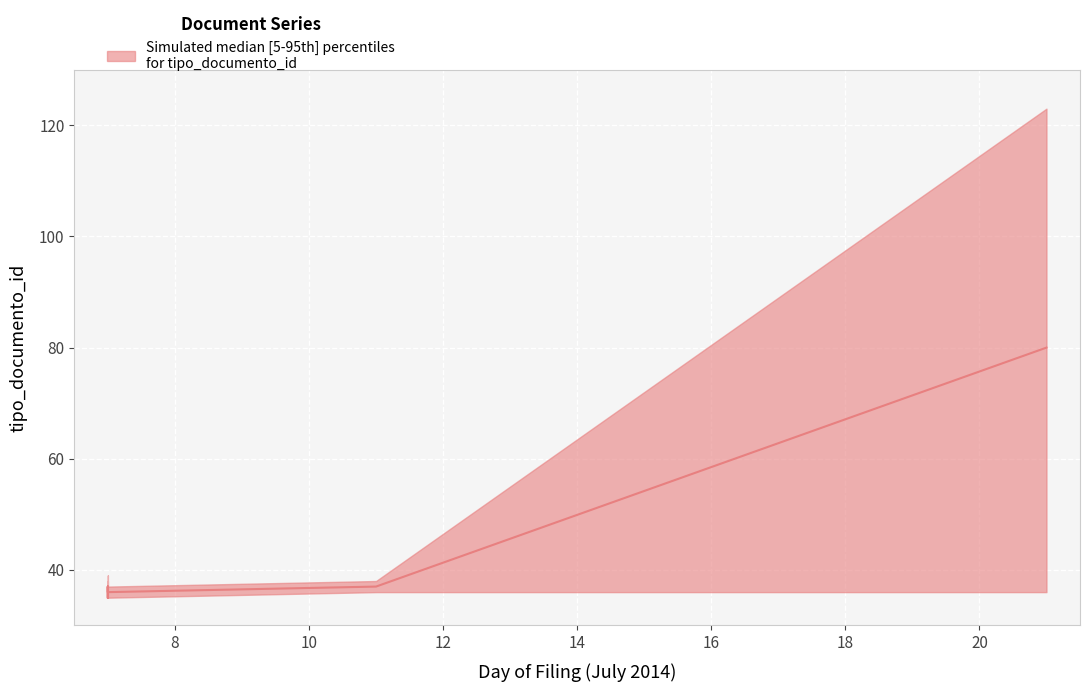

List the series in order of their overall mean, lowest first.

lower, median, upper